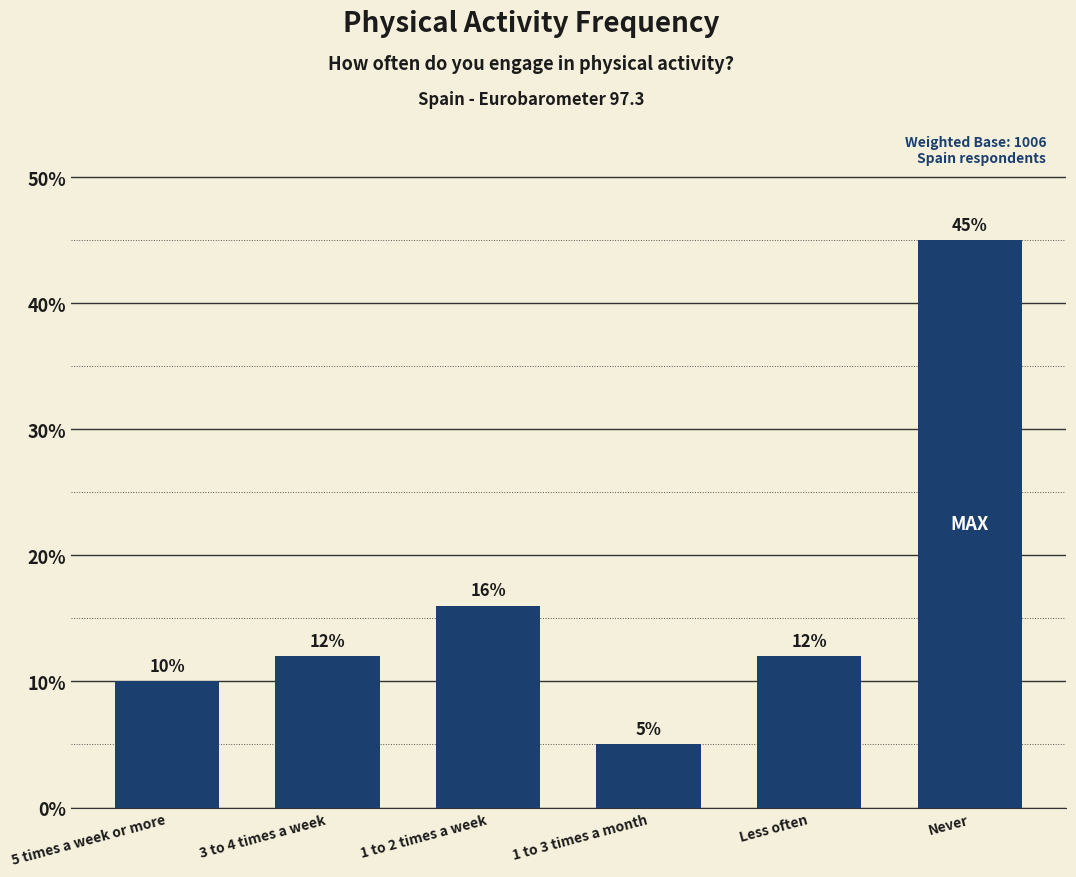

What is the sum of the values at Never and 1 to 3 times a month?

50